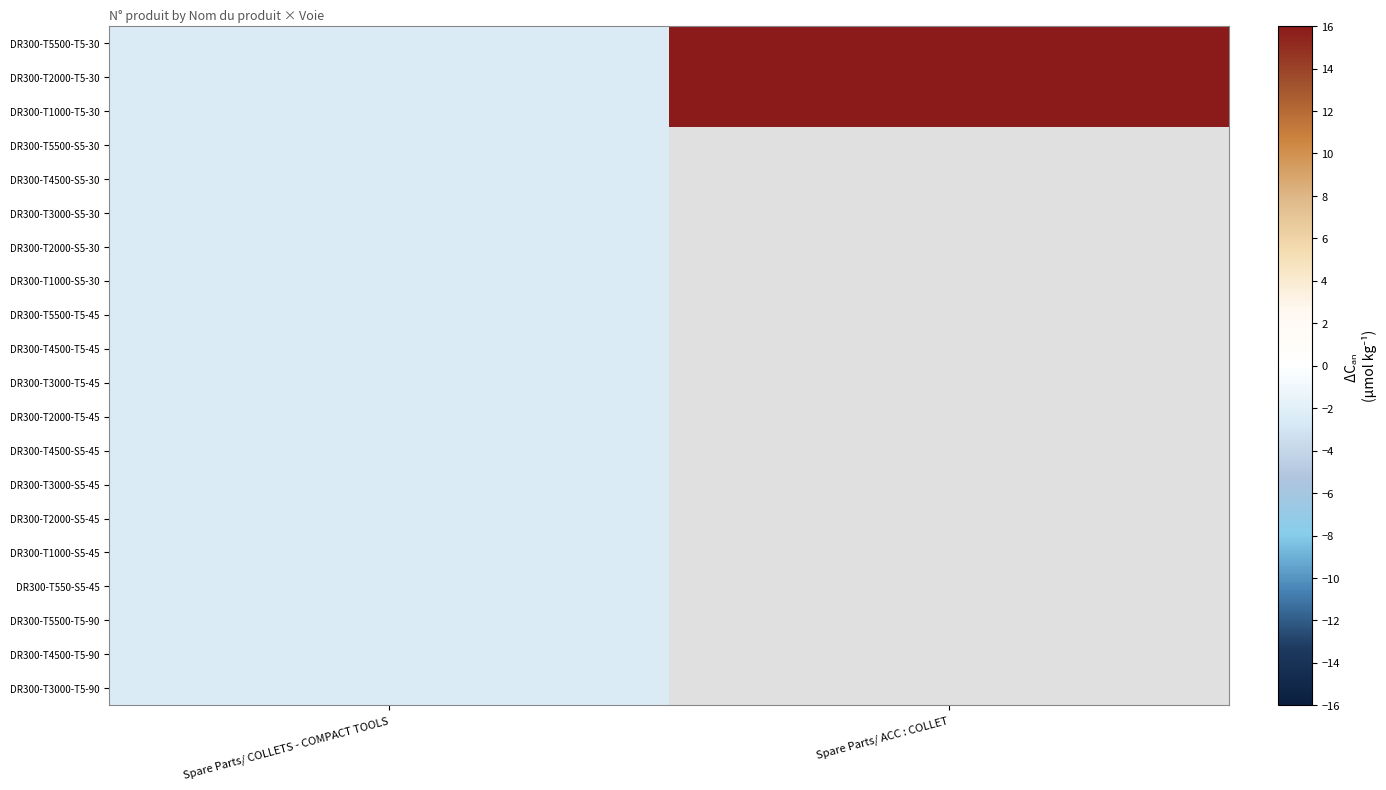

List the labels in order of DR300-T5500-T5-30 value, largest first.

Spare Parts/ ACC : COLLET, Spare Parts/ COLLETS - COMPACT TOOLS